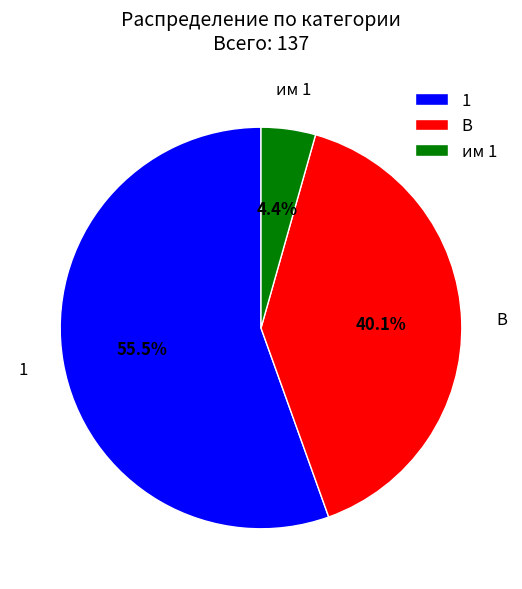

Which category has the smallest portion of the pie?

им 1